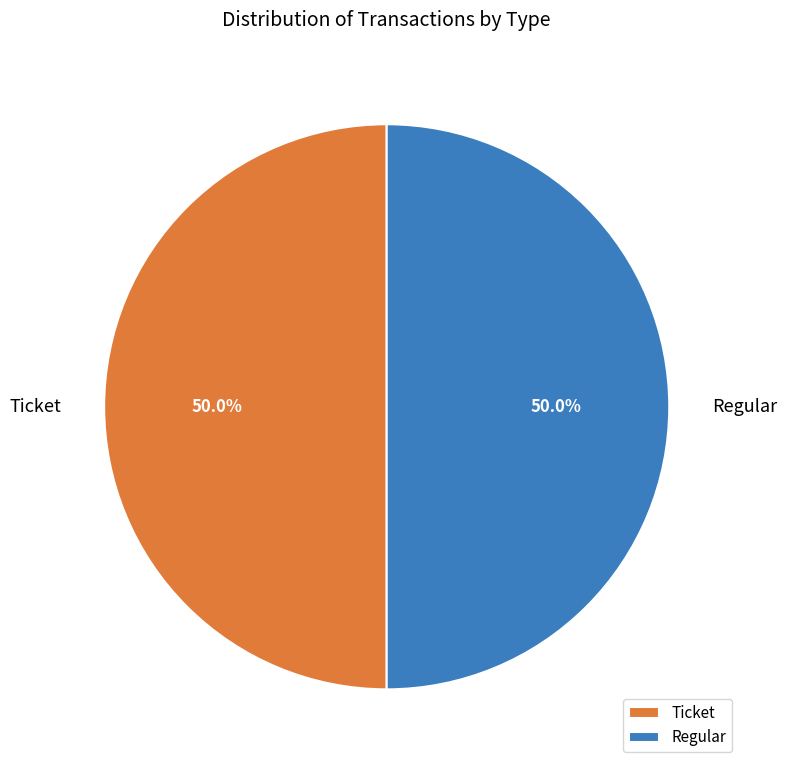

Approximately how many times larger is the value at Ticket compared to Regular?

1.0